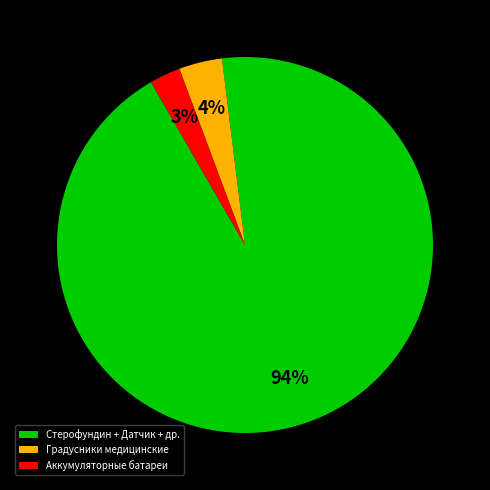

Does Стерофундин + Датчик + др. account for over 50% of the chart?

Yes